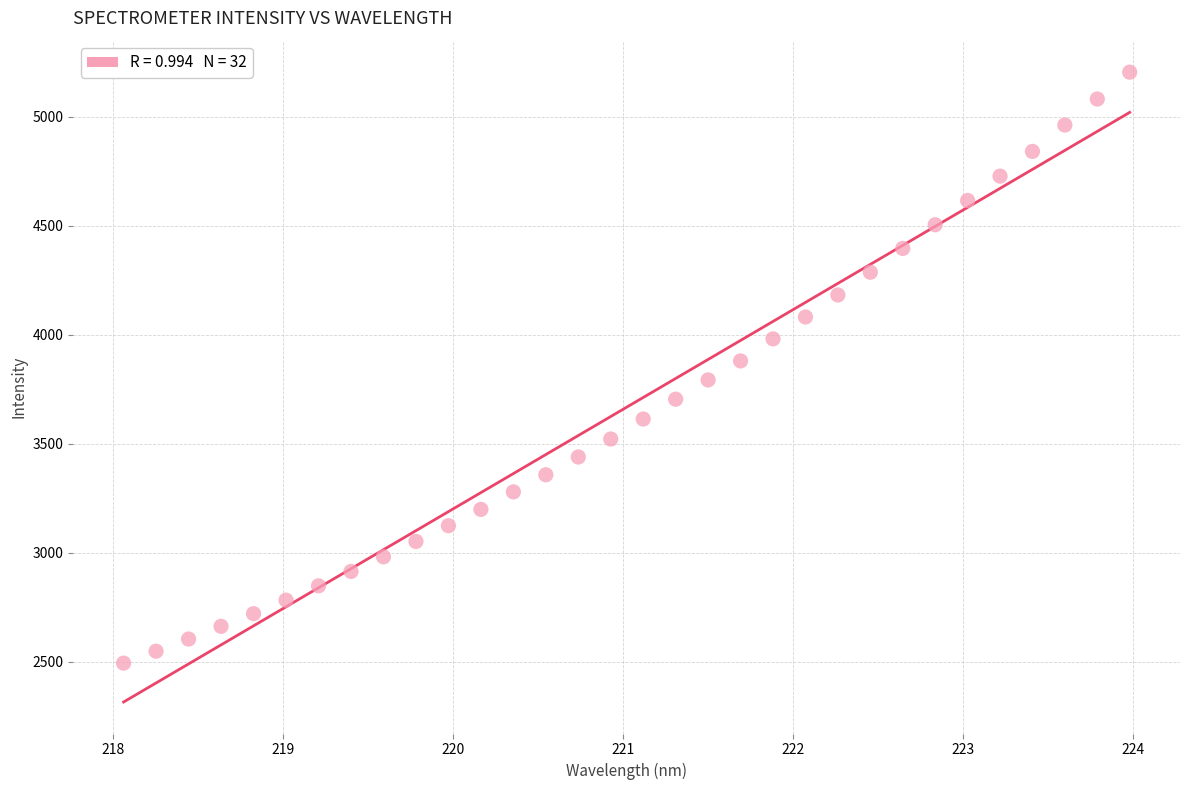

What is the range of Y values (max minus min)?

2710.4